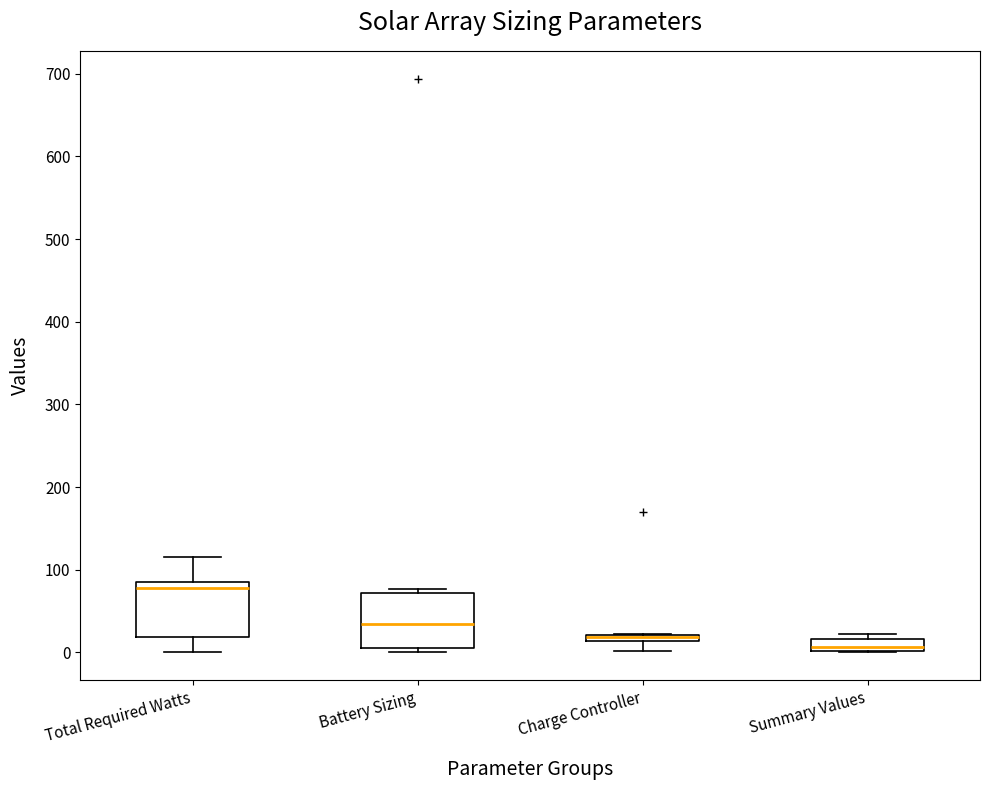

Where does the lower whisker of the box for Charge Controller end on the y-axis? The values are not printed on the chart, so give them approximately, as read against the axis.

0